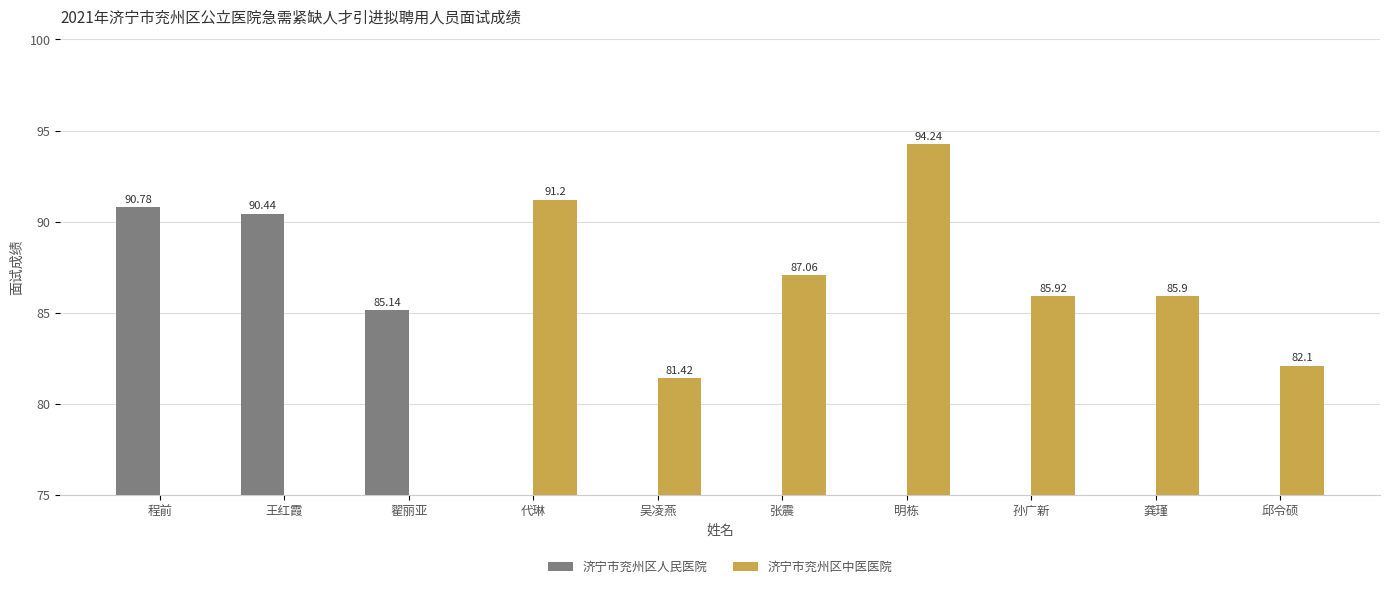

Rank the series at 代琳 from highest to lowest value.

济宁市兖州区中医医院, 济宁市兖州区人民医院